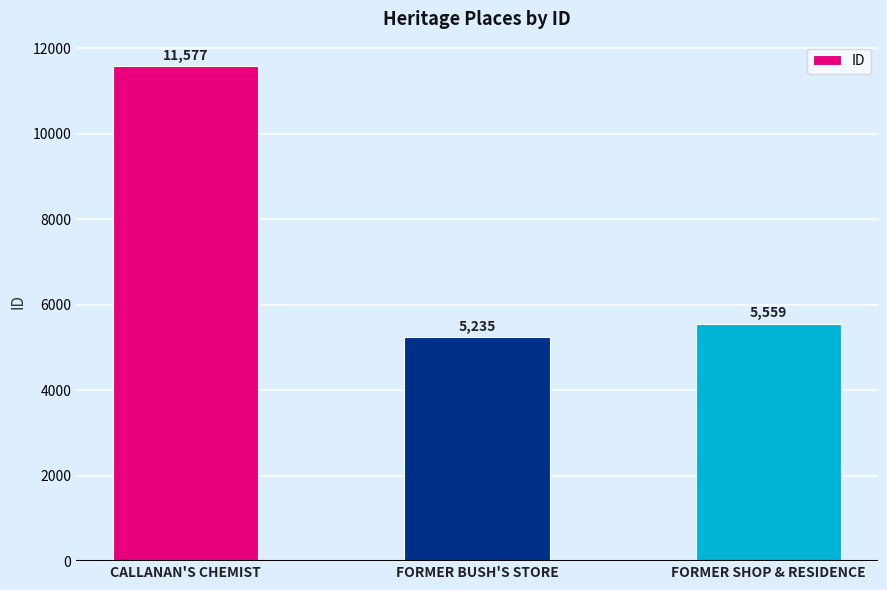

Rank the categories by value from lowest to highest.

FORMER BUSH'S STORE, FORMER SHOP & RESIDENCE, CALLANAN'S CHEMIST